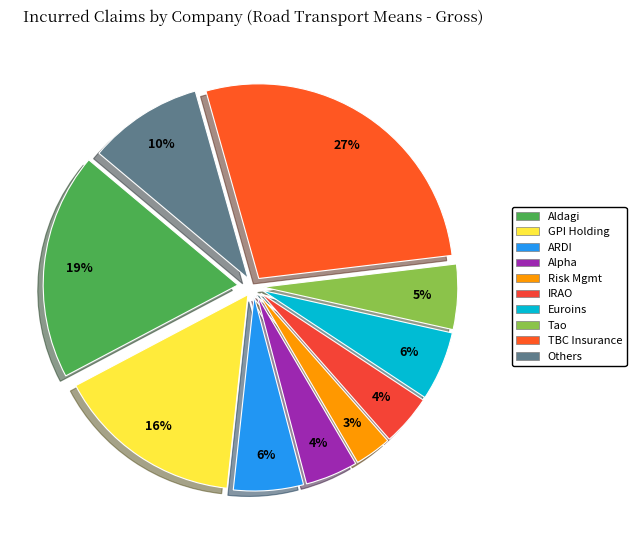

To the nearest percent, what is the average slice percentage?

10%